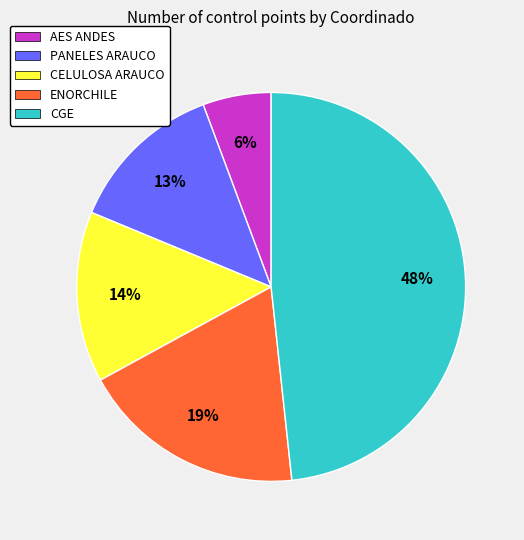

The ENORCHILE slice represents 19% of the pie. True or false?

True